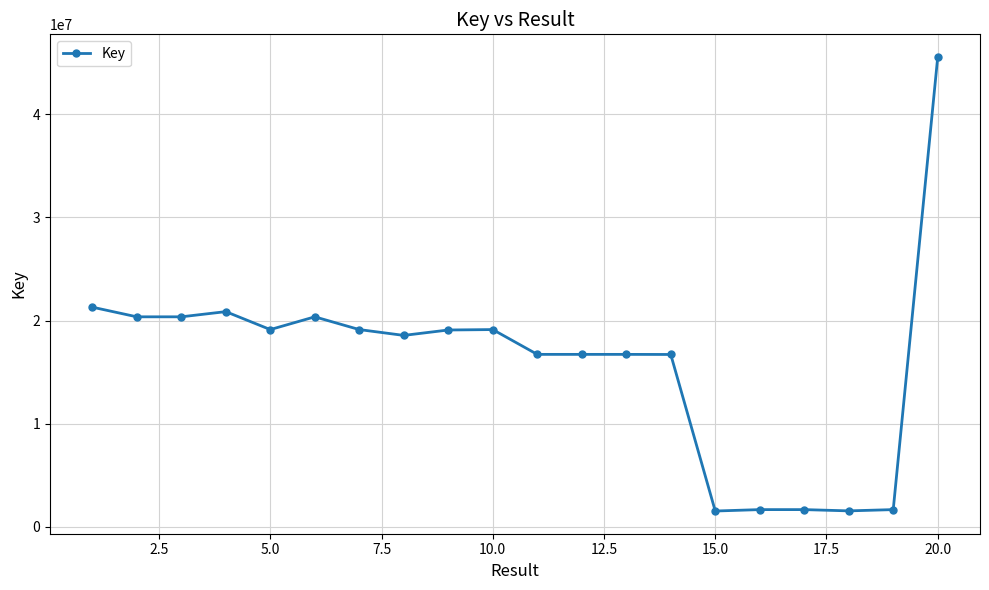

What is the smallest value displayed?

1530511